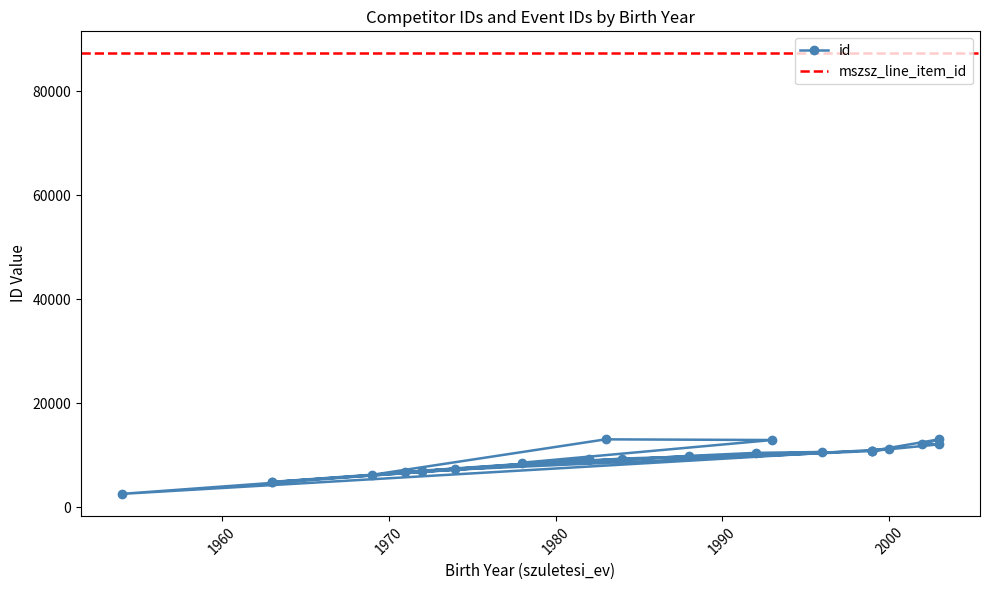

Between 1996 and 1999, which is larger?

1999